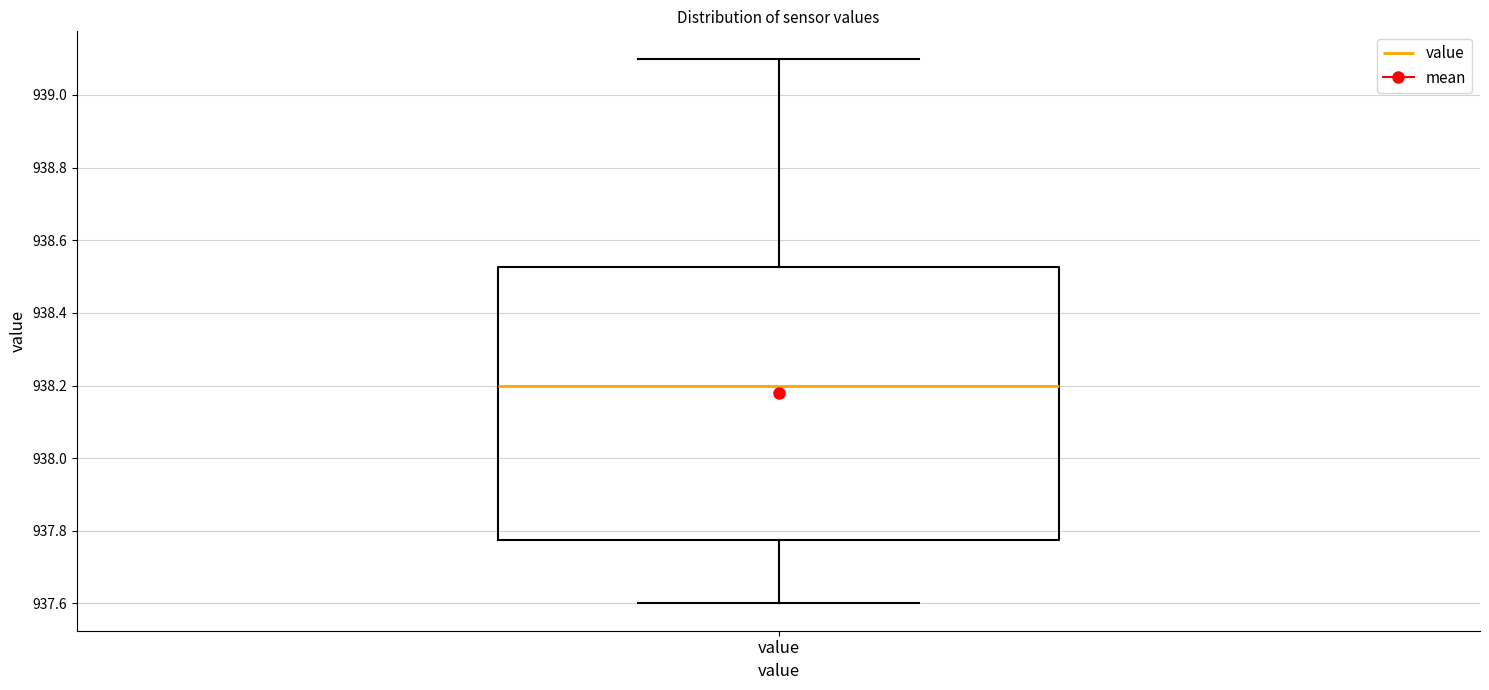

Where is the upper edge of the box for value on the y-axis? The values are not printed on the chart, so give them approximately, as read against the axis.

938.52